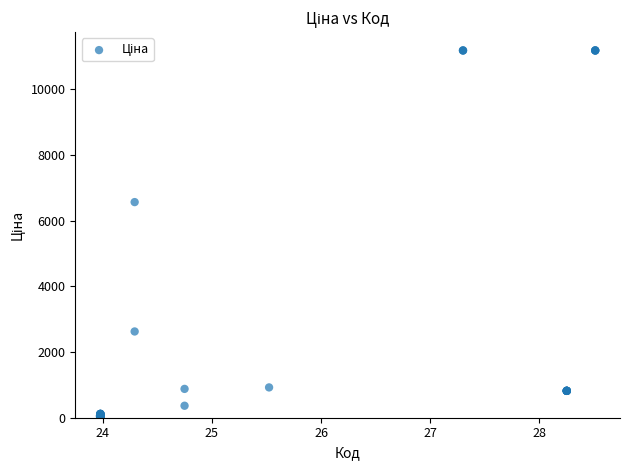

What Y value in the scatter plot is closest to 5602?

6568.8